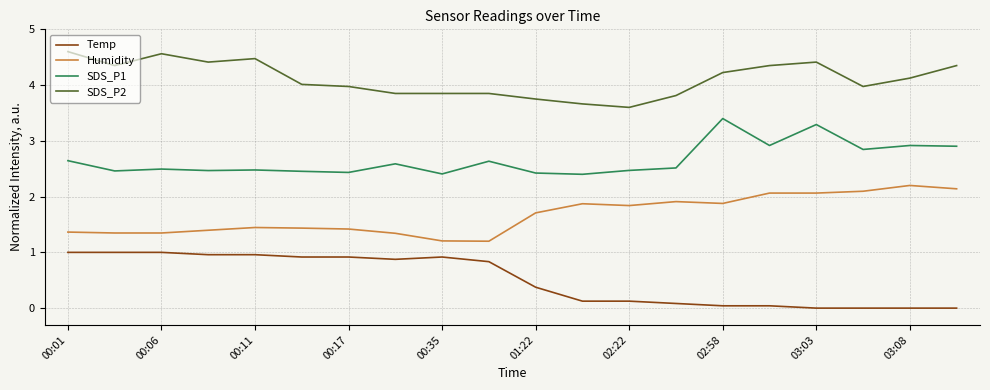

Rank the series by their maximum value, from lowest to highest.

Temp, Humidity, SDS_P1, SDS_P2